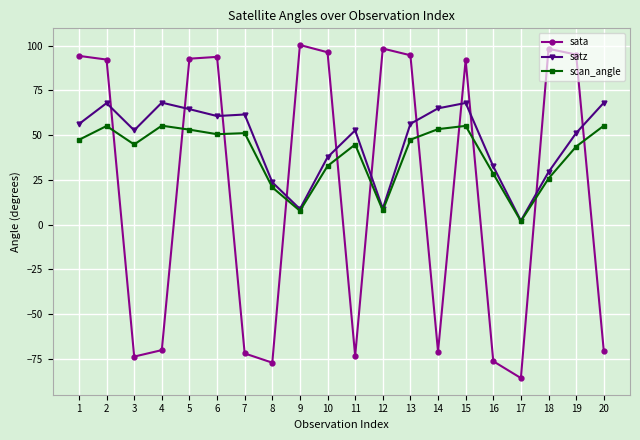

How many data points does each series have?

20